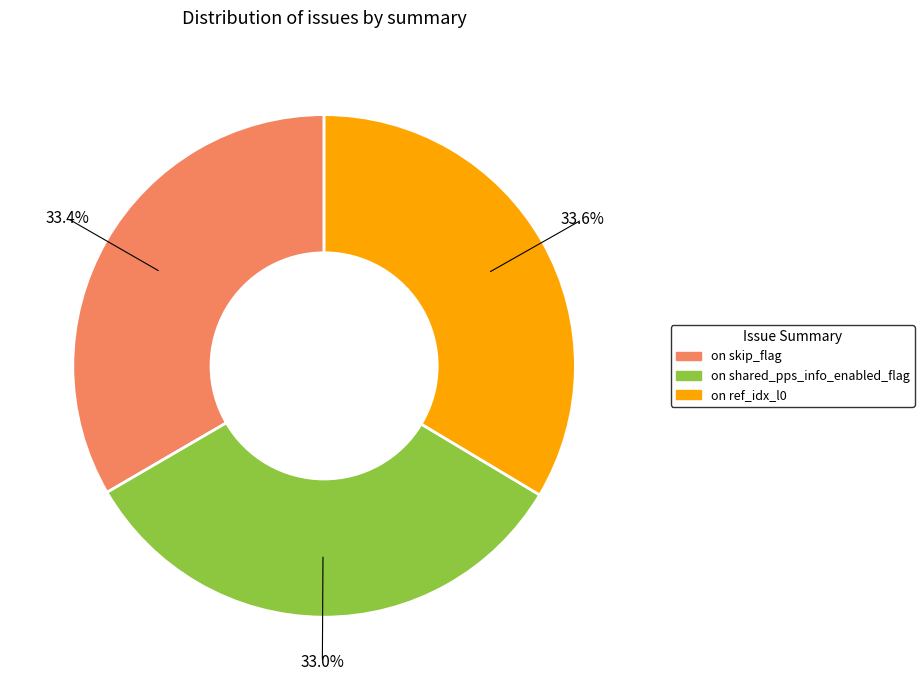

Does on skip_flag account for over 50% of the chart?

No